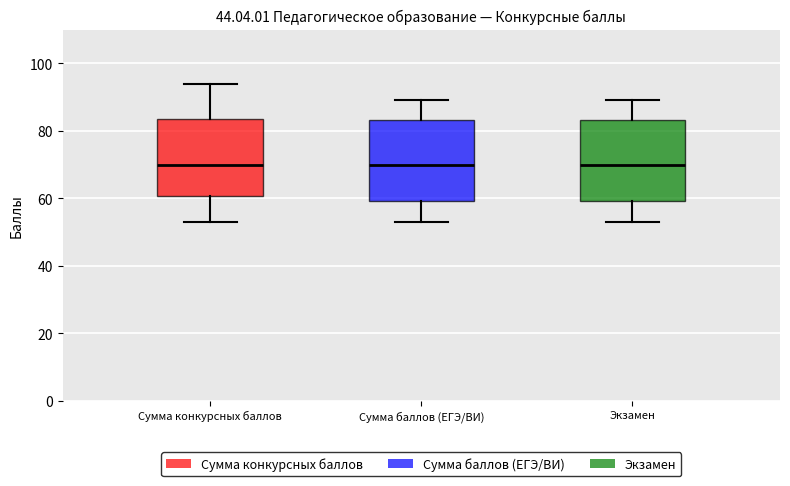

Reading left to right, read every box against the y-axis: the position of its median line, the range the box covers, and the ends of its whiskers. The values are not printed on the chart, so give them approximately, as read against the axis.

Сумма конкурсных баллов: median 70, box 60 to 84, whiskers 54 to 94
Сумма баллов (ЕГЭ/ВИ): median 70, box 60 to 84, whiskers 54 to 90
Экзамен: median 70, box 60 to 84, whiskers 54 to 90